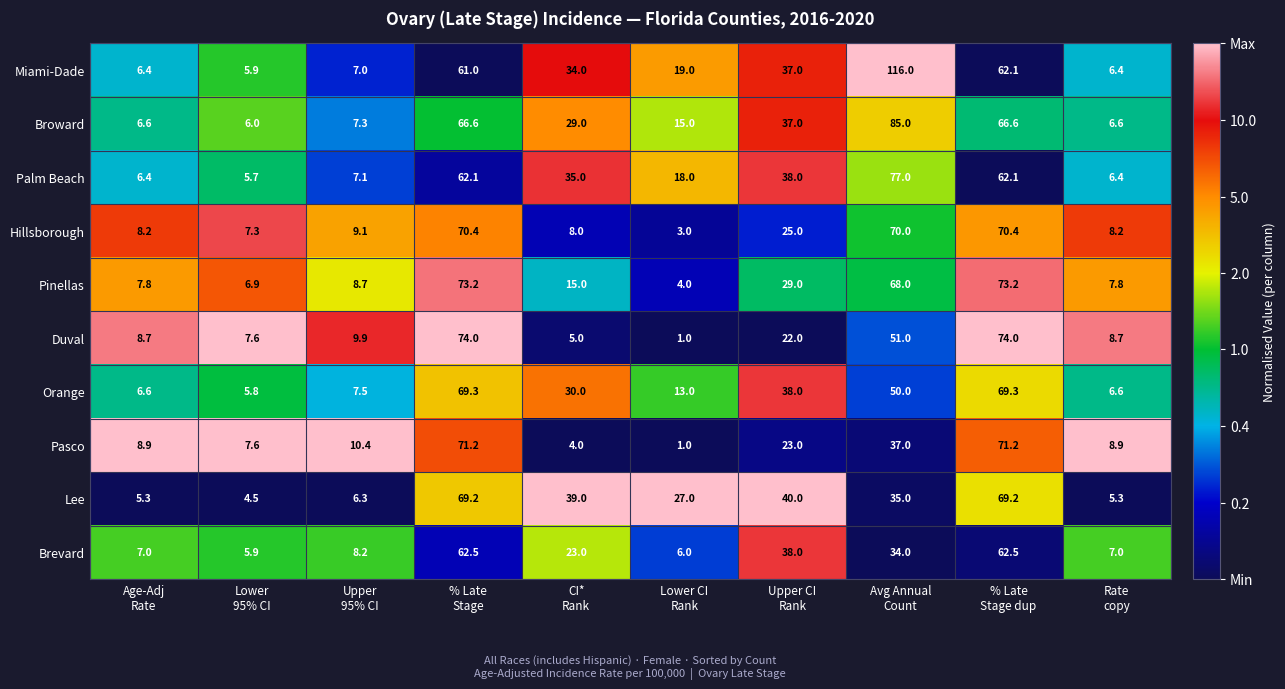

What is the greatest value displayed?

116.0